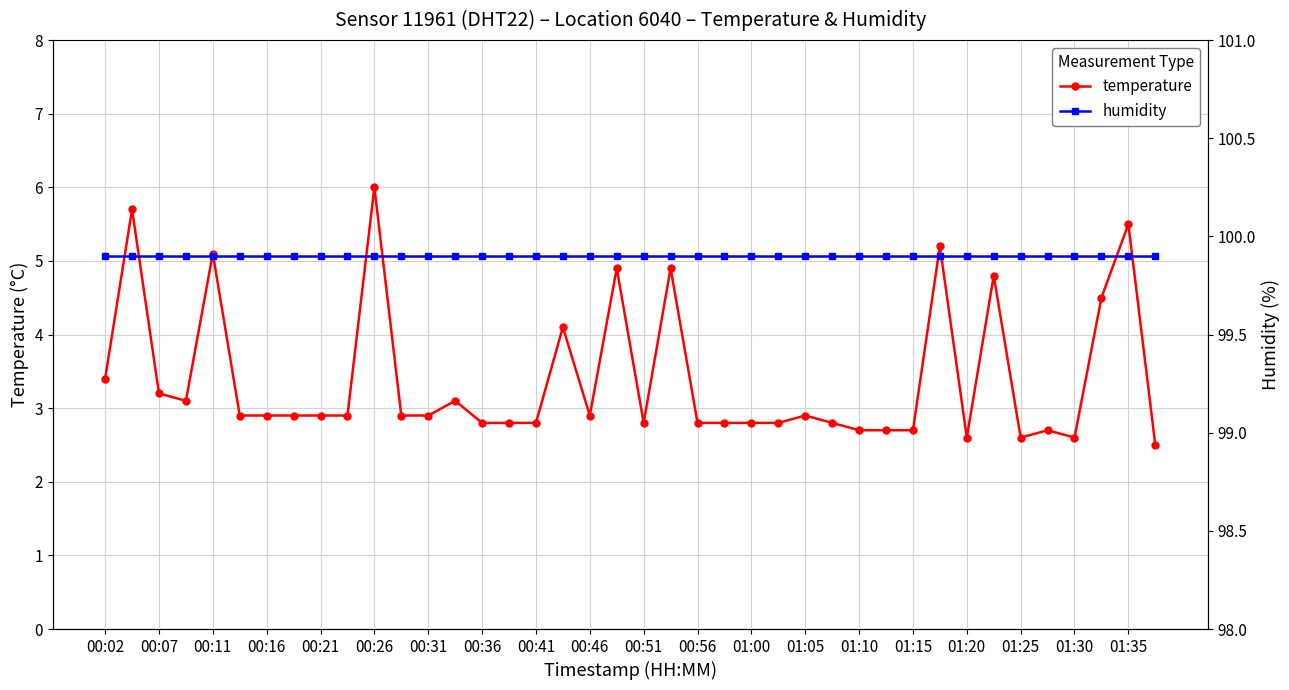

List the series in order of their peak value, highest first.

humidity, temperature